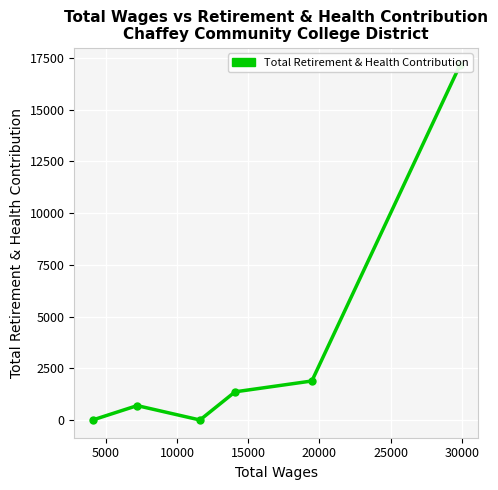

What is the maximum value shown in the chart?

17133